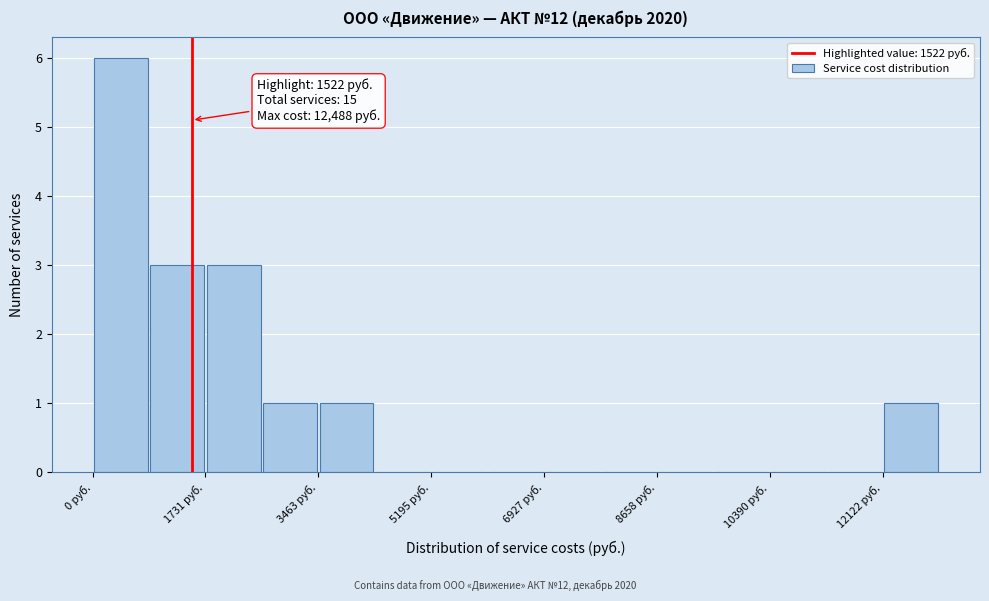

Over which range of the x-axis is the bar tallest?

0 to 800